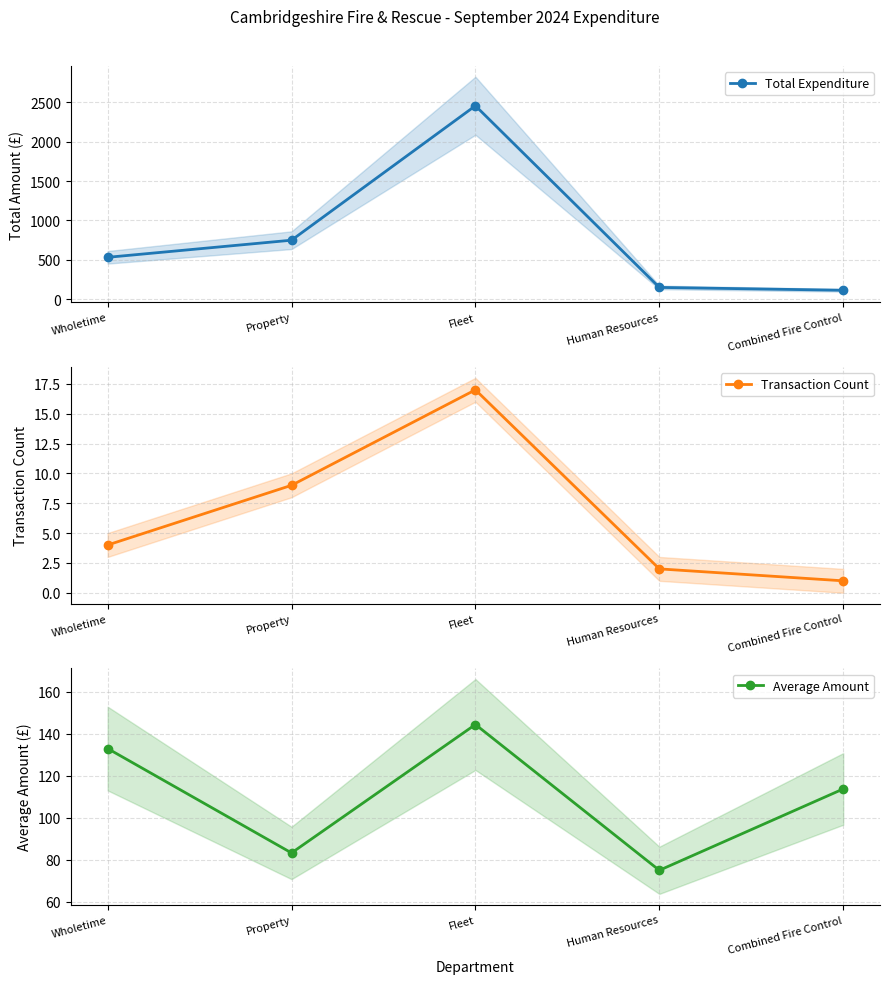

What is the maximum value for Transaction Count?

17